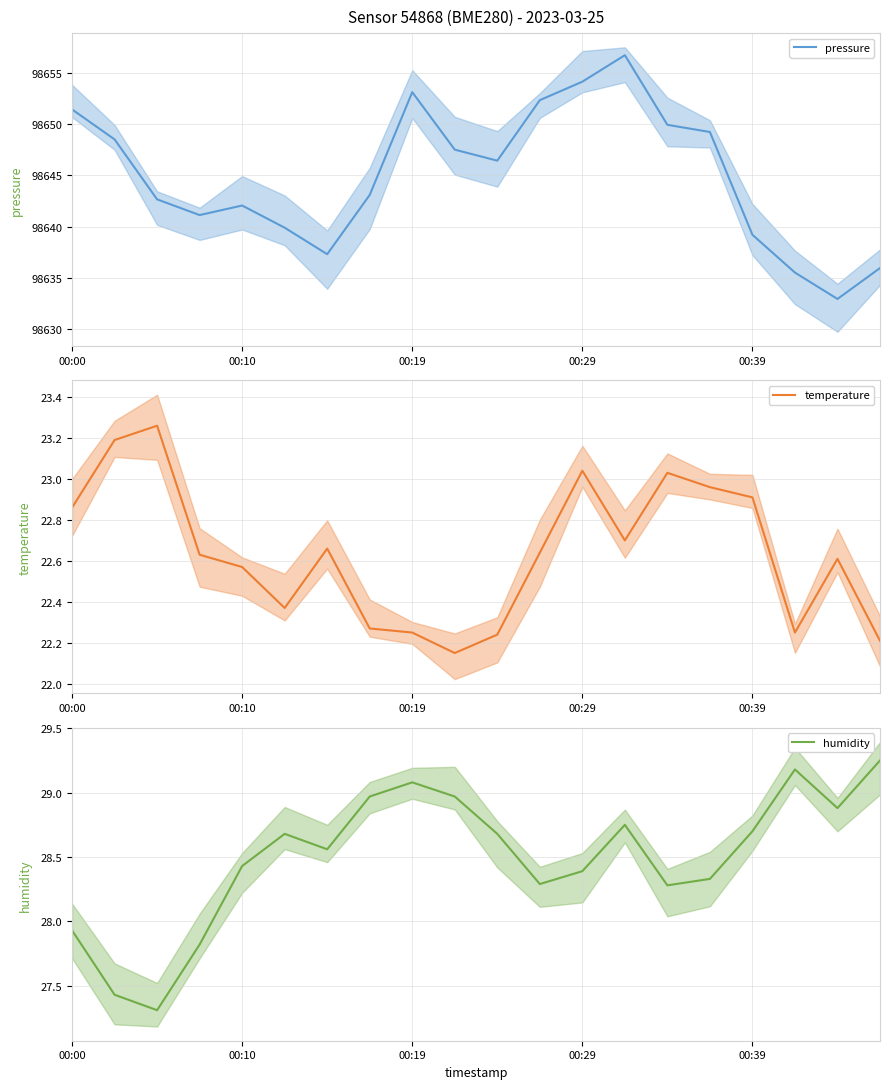

At which category does the chart reach its minimum across all series?

9